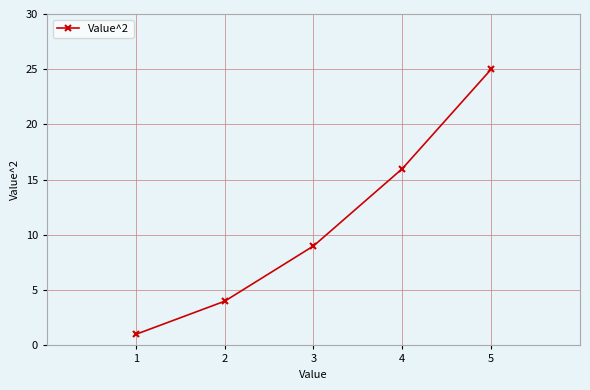

Is it true that the value at 3 is 6?

False